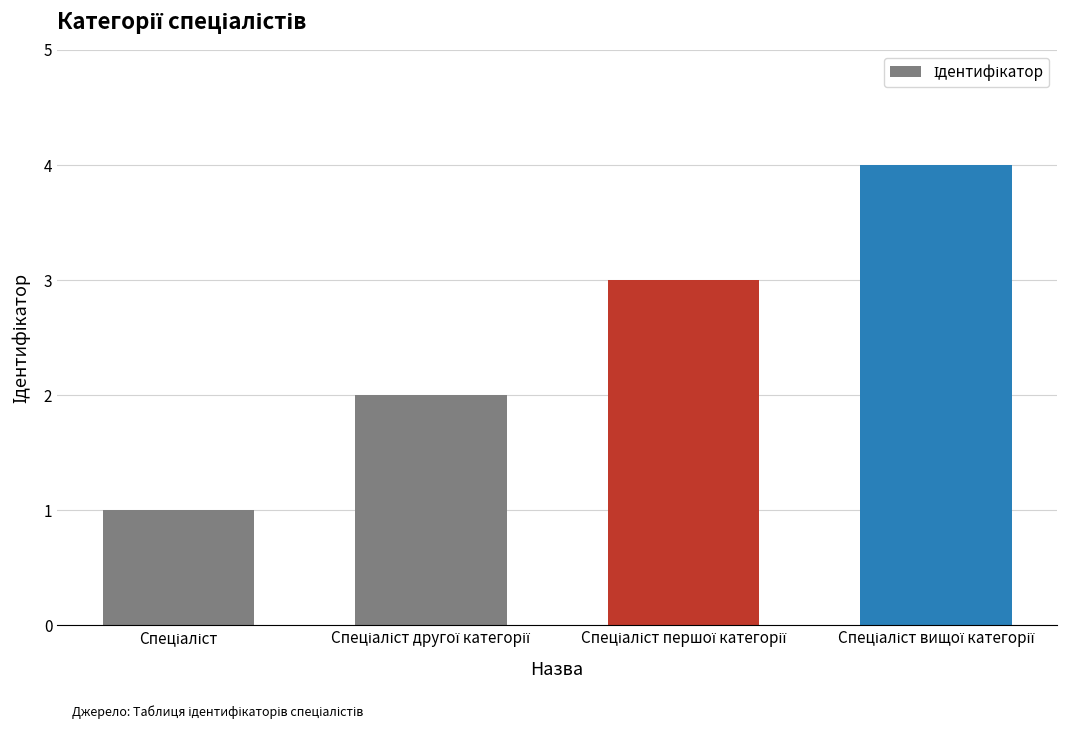

What is the maximum value shown in the chart?

4